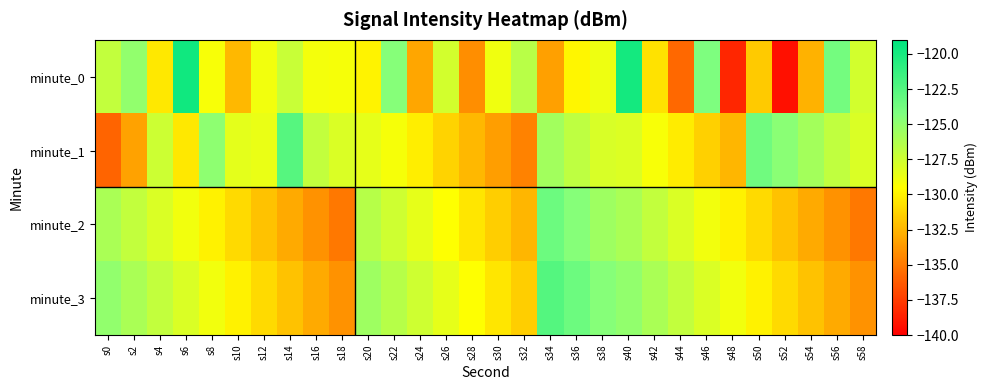

Which series has the largest total across all categories?

minute_3